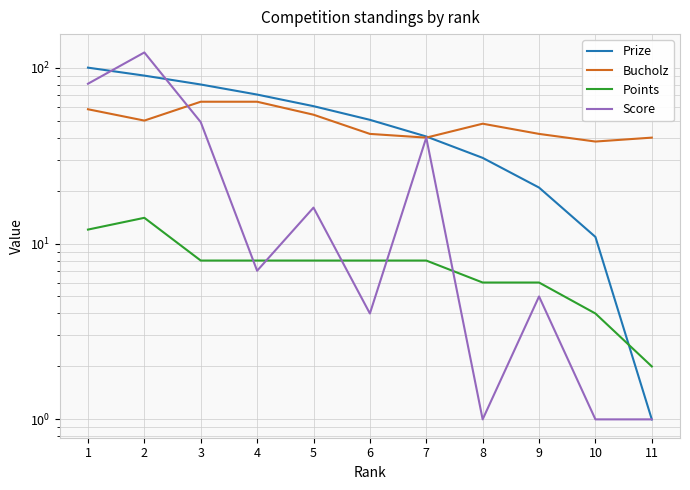

What is the value of the Bucholz point at the 8th from the left?

48.0